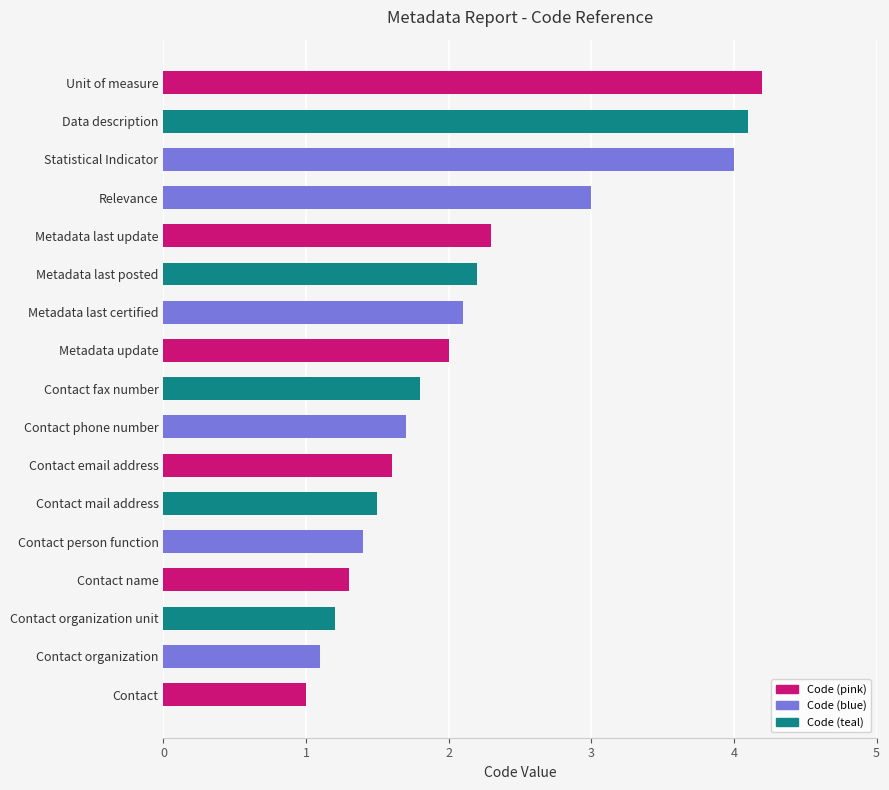

What is the maximum value shown in the chart?

4.2